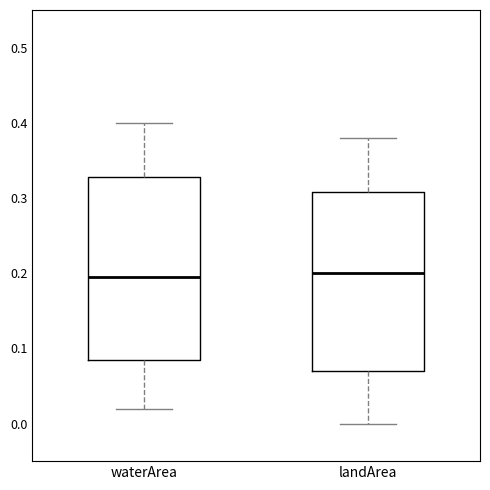

Reading left to right, read every box against the y-axis: the position of its median line, the range the box covers, and the ends of its whiskers. The values are not printed on the chart, so give them approximately, as read against the axis.

waterArea: median 0.20, box 0.09 to 0.33, whiskers 0.02 to 0.40
landArea: median 0.20, box 0.07 to 0.31, whiskers 0.00 to 0.38